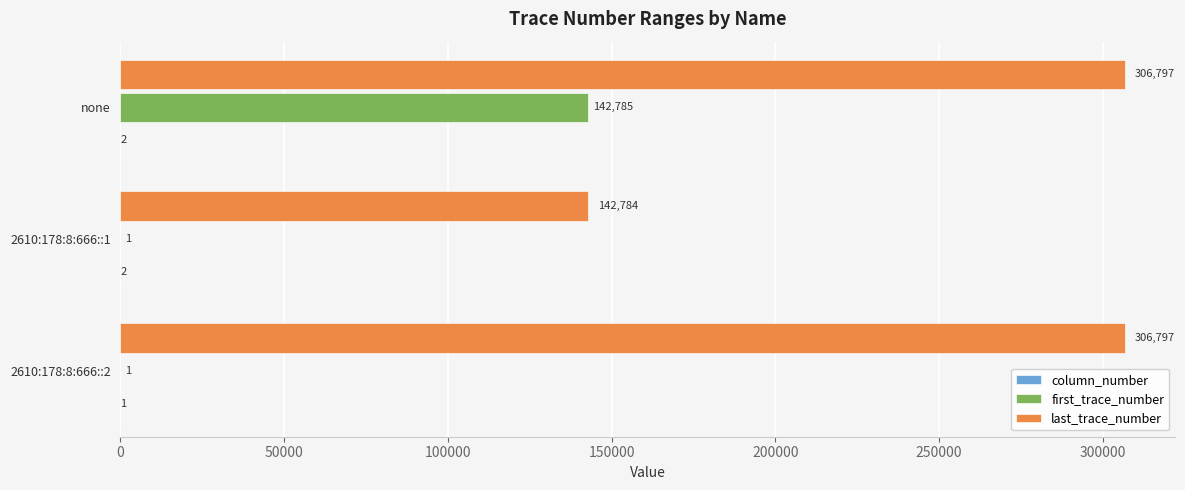

Is it true that first_trace_number equals 1 at 2610:178:8:666::2?

True